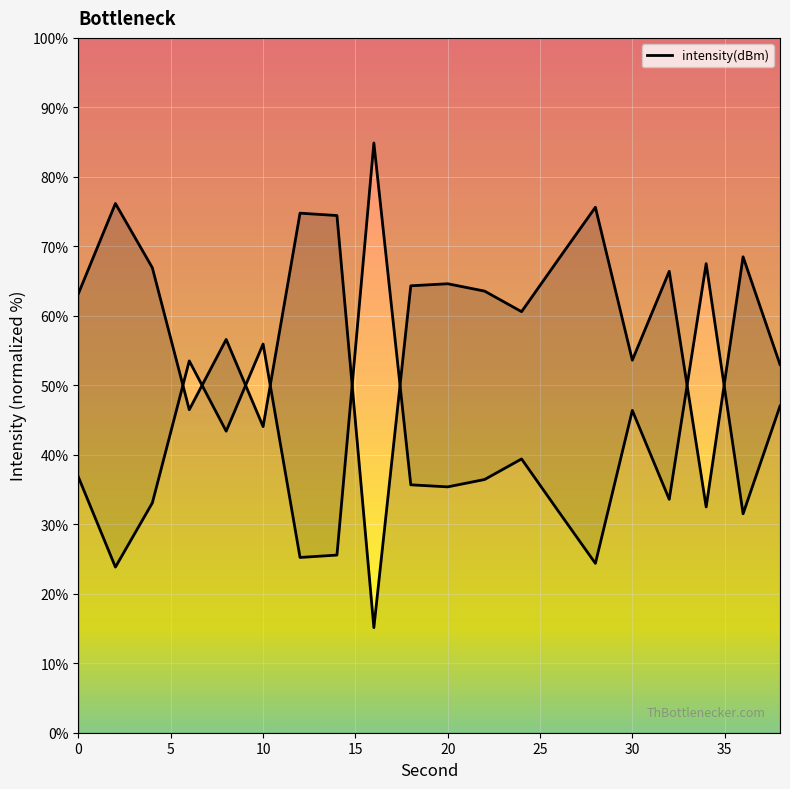

What is the difference between the second highest and minimum values?

60.5